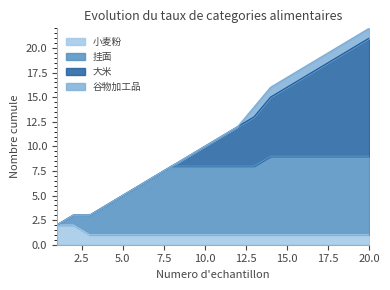

What are all the series names shown in the legend?

小麦粉, 挂面, 大米, 谷物加工品